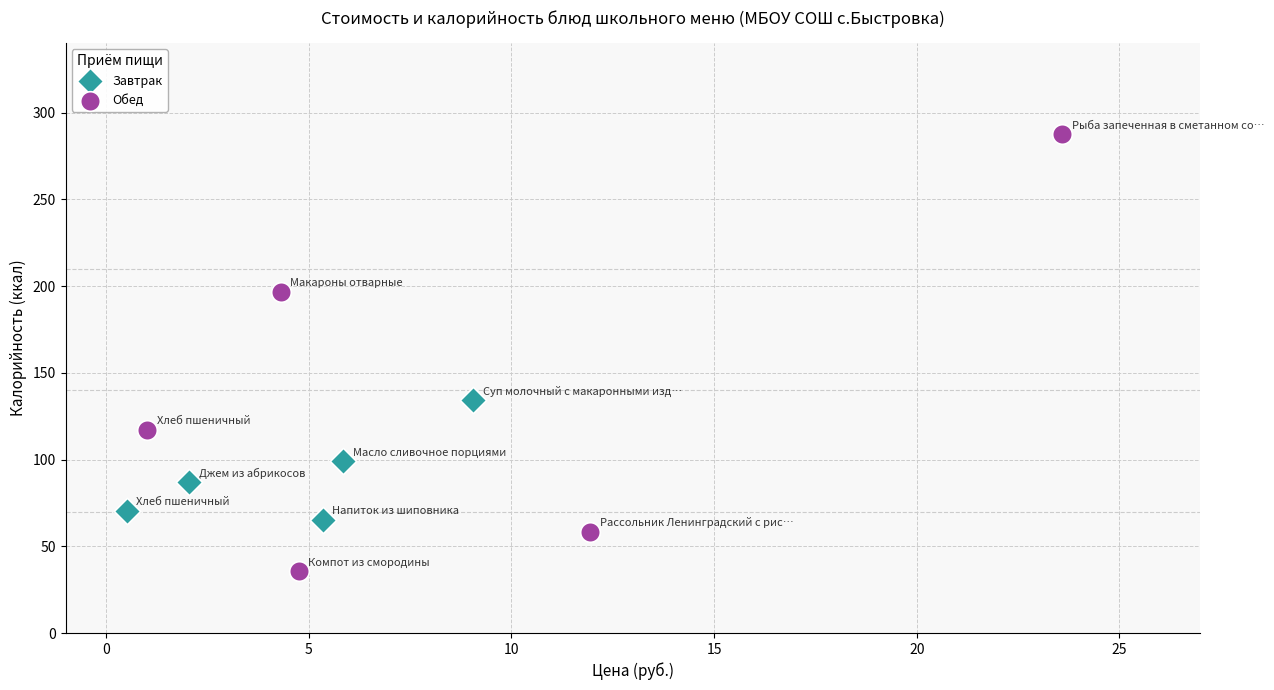

Which series contains the lowest Y value?

Обед